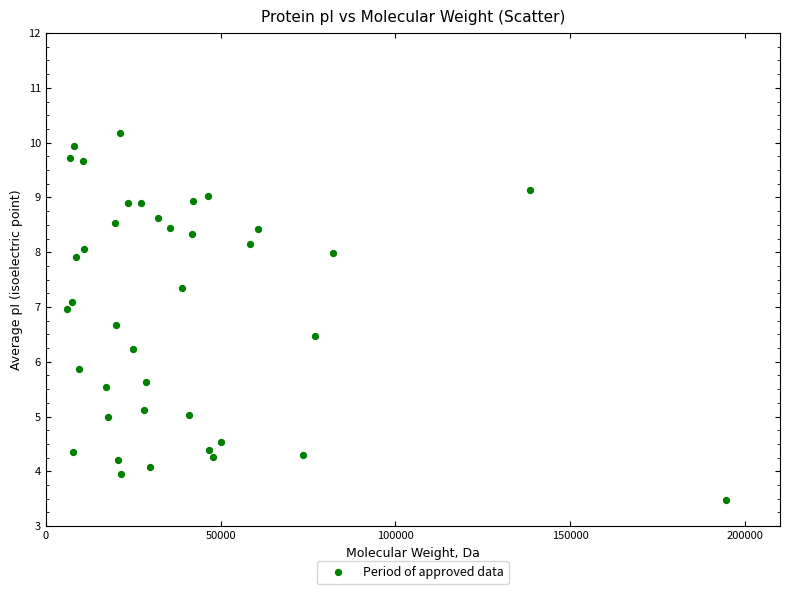

What is the range of Y values (max minus min)?

6.7